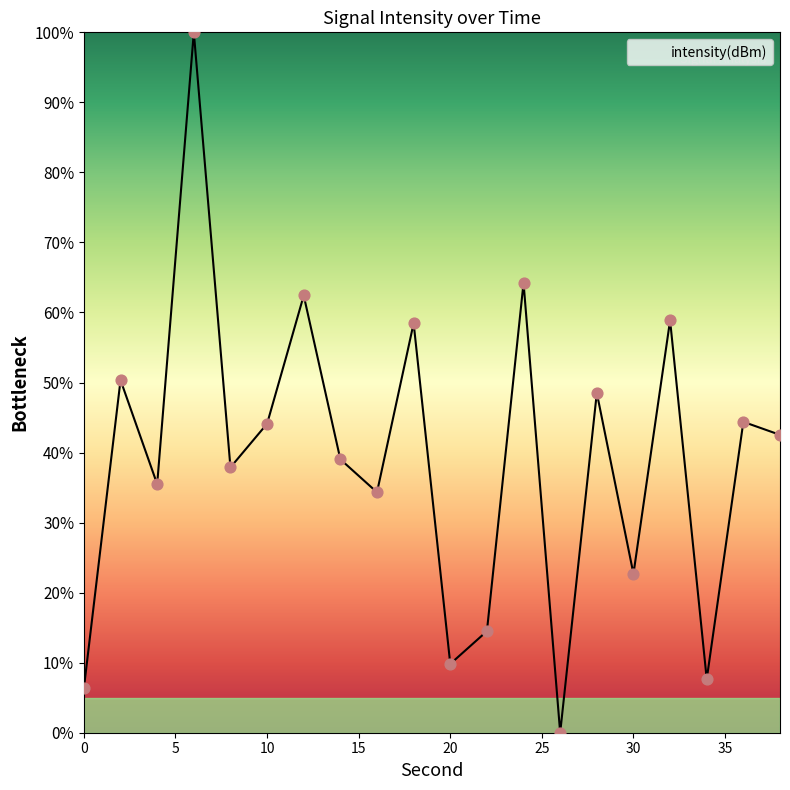

What is the difference between the maximum and minimum values?

100.0